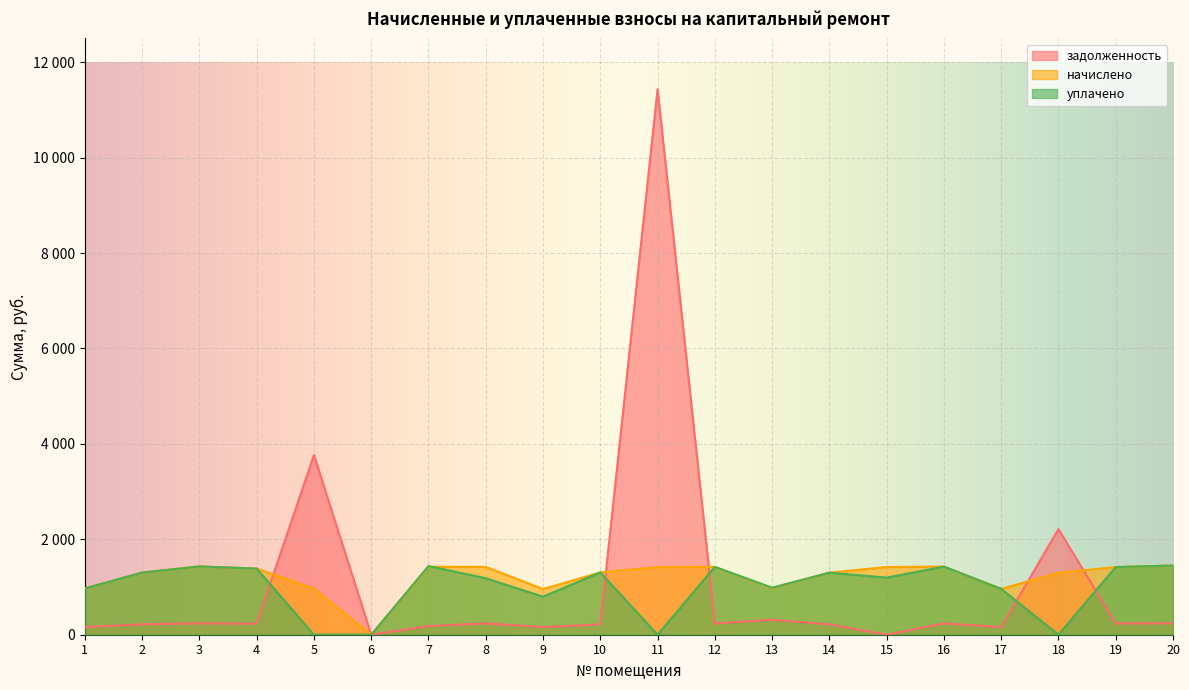

Which series changed the most between 13 and 17?

задолженность